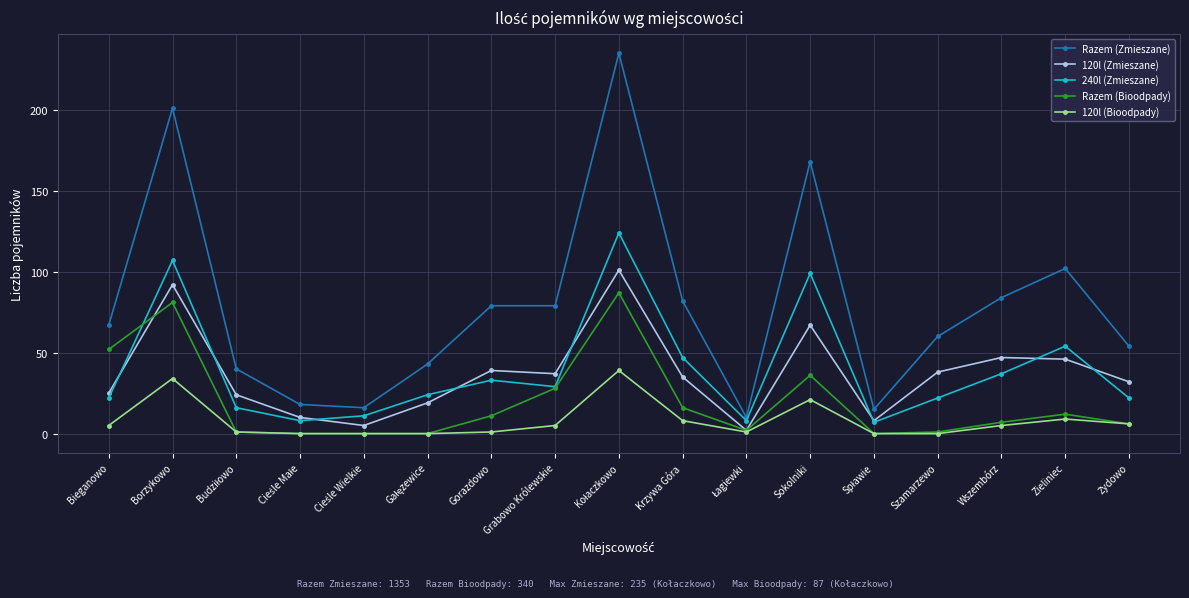

True or false: Razem (Bioodpady) and Razem (Zmieszane) intersect in this chart.

False